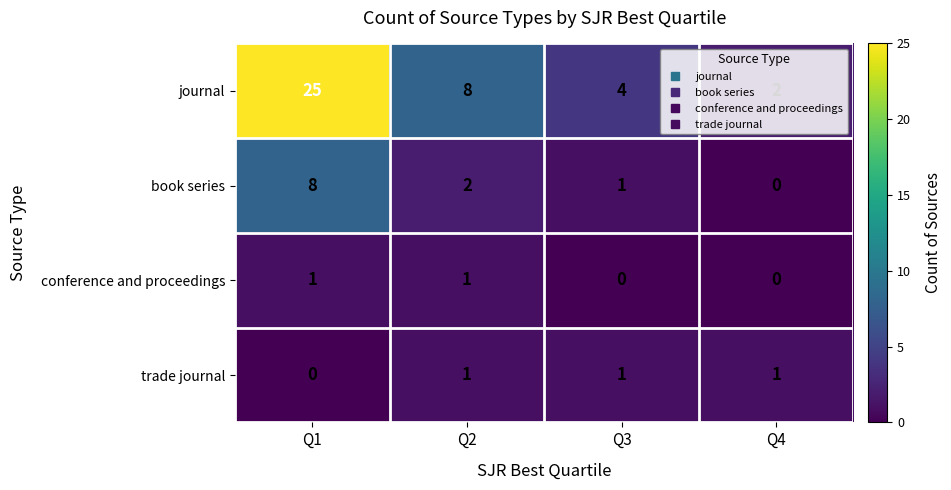

At which label is book series closest to 4?

Q2